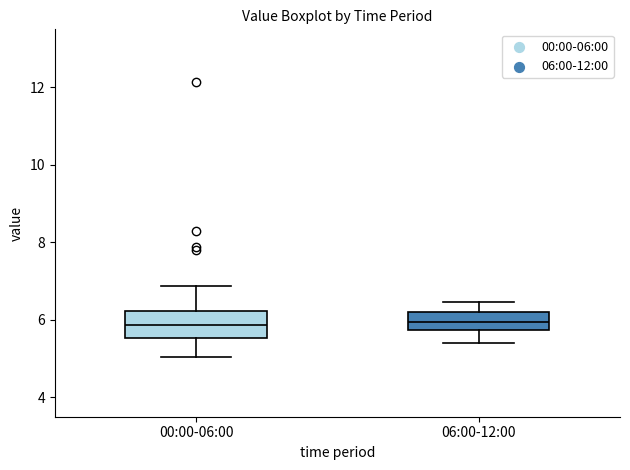

Where is the upper edge of the box for 00:00-06:00 on the y-axis? The values are not printed on the chart, so give them approximately, as read against the axis.

6.2